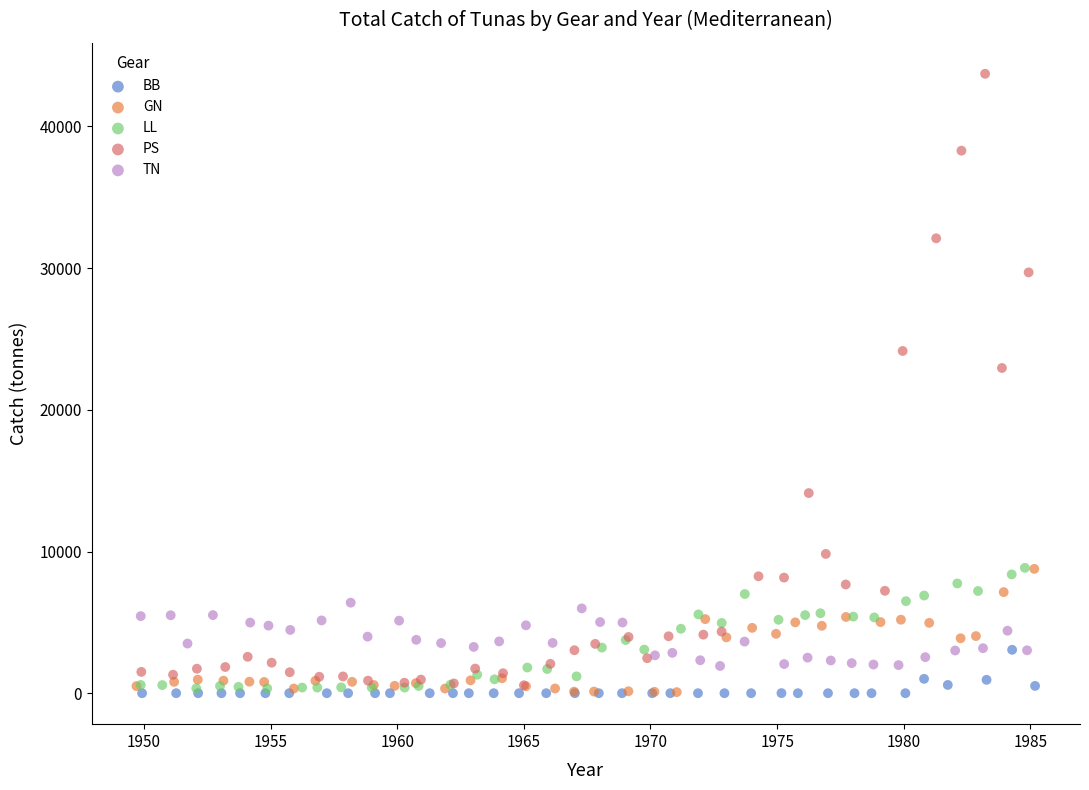

Which series contains the highest Y value?

PS